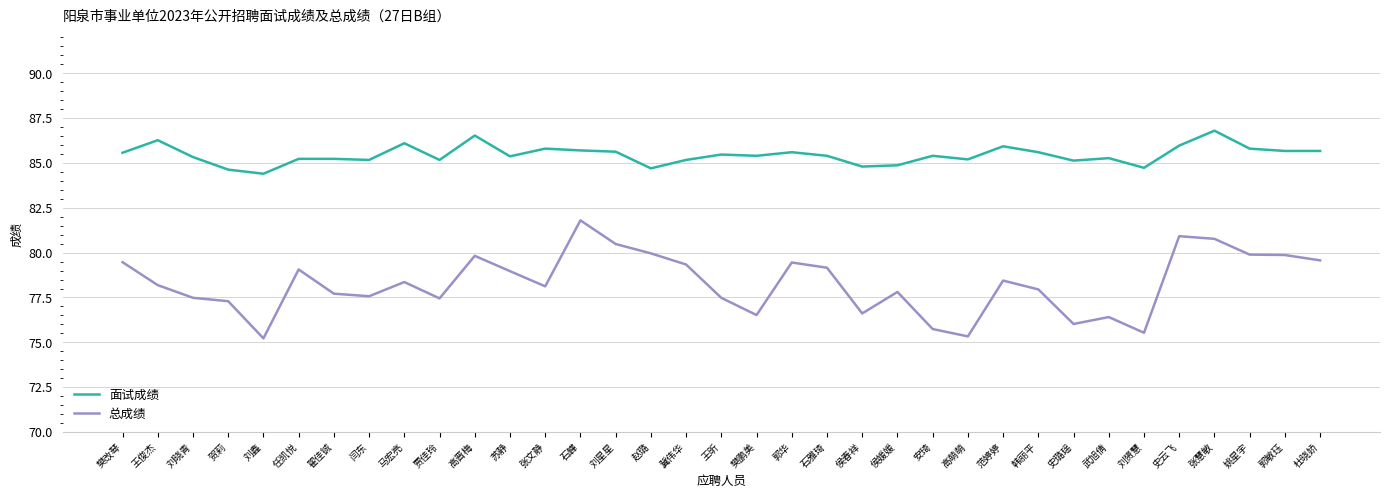

Is the value of 面试成绩 at 王昕 greater than the value of 总成绩 at 任凯悦?

Yes